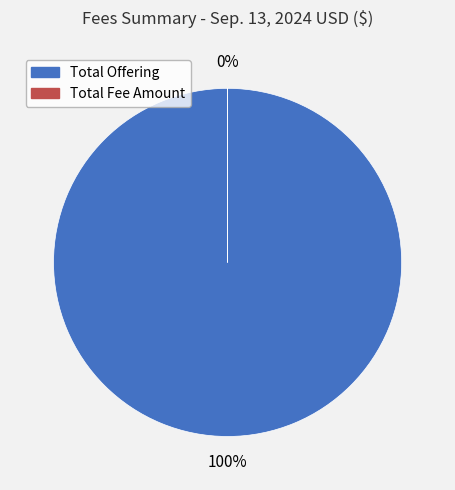

To the nearest percent, what is the average slice percentage?

50%